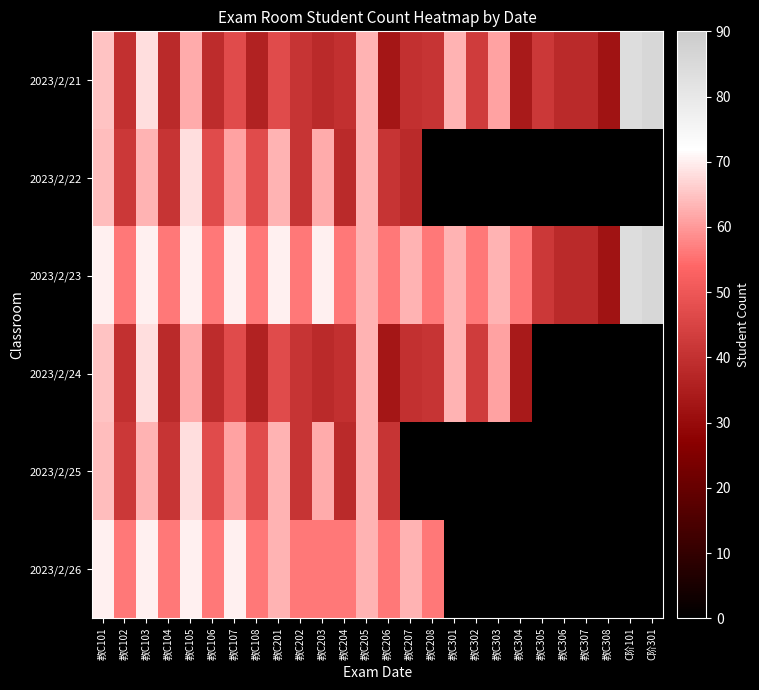

What is the highest value of the 2023/2/21 series?

86.0